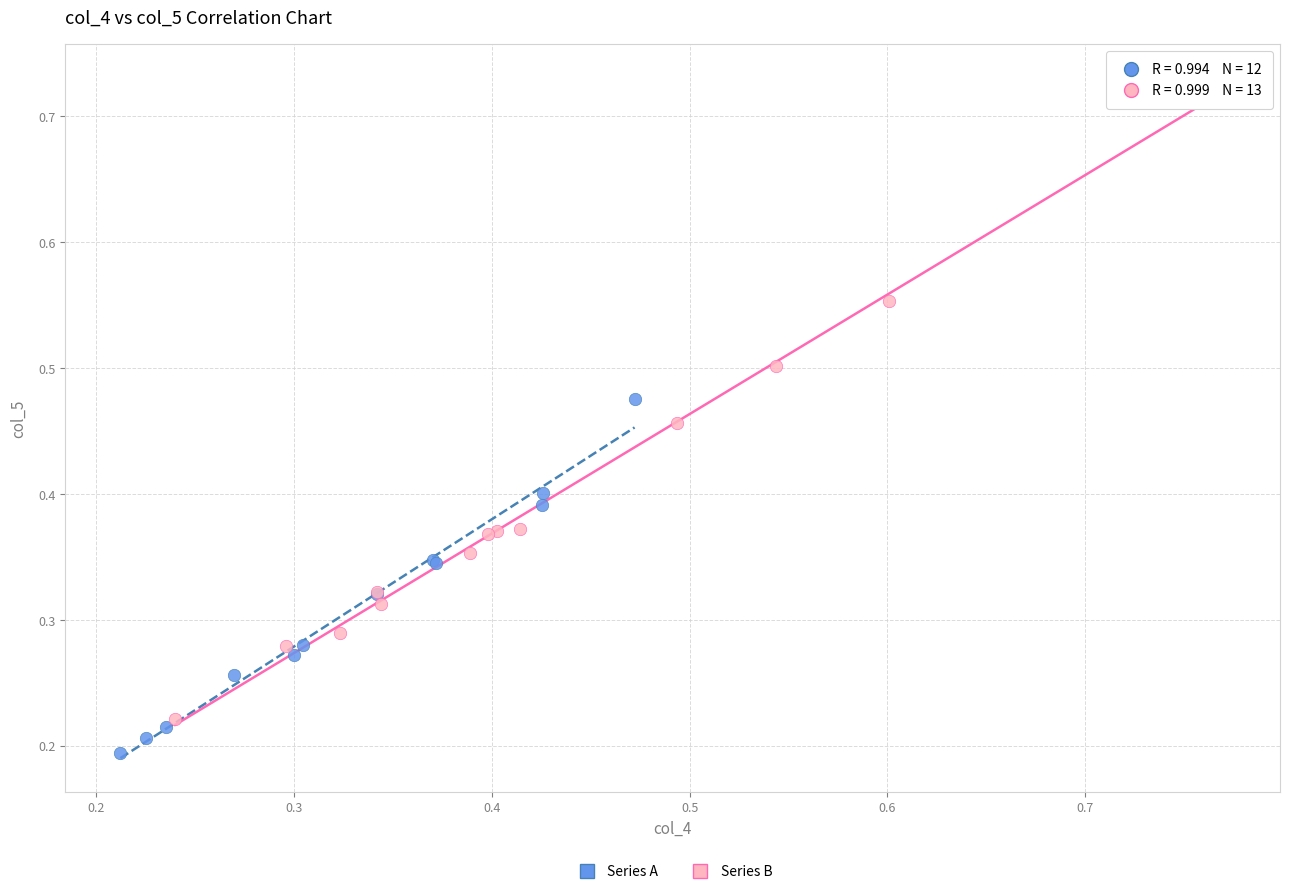

What are all the series names shown in the legend?

Series A, Series B